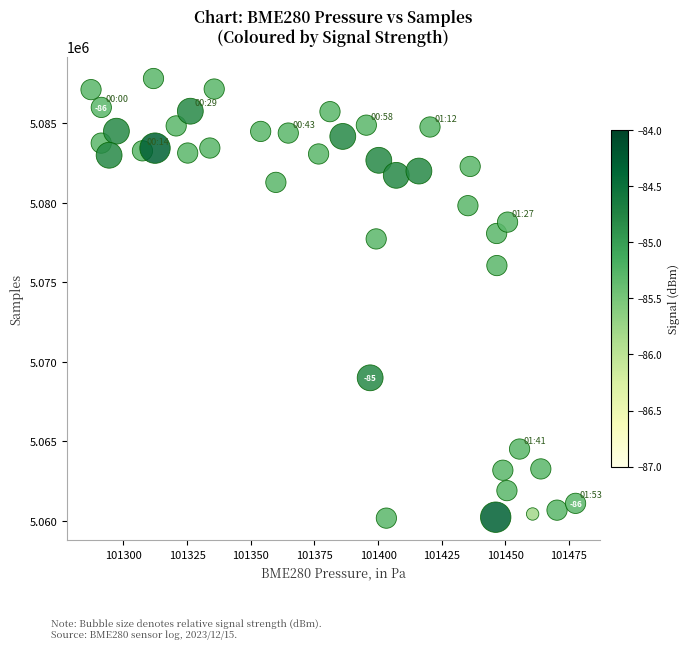

What Y value in the scatter plot is closest to 5073989?

5076049